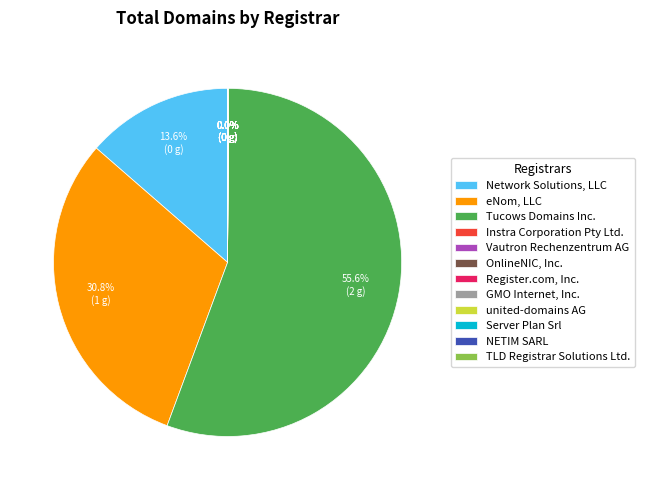

Which slice represents more than half of the pie?

Tucows Domains Inc.